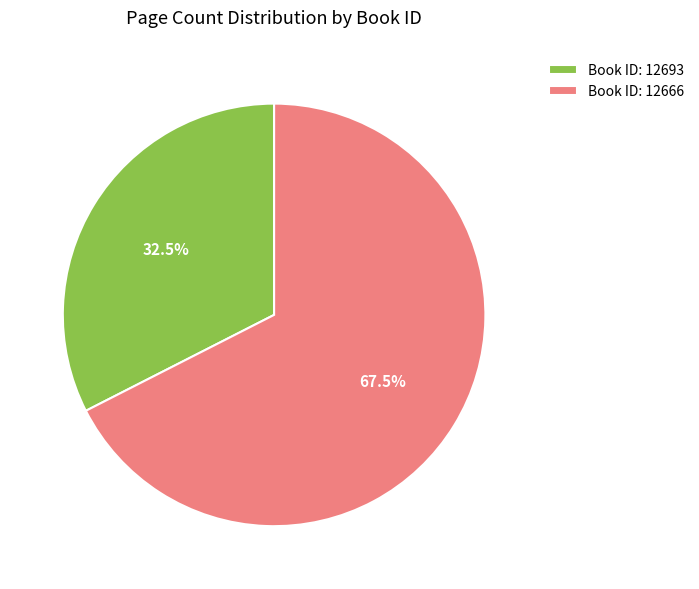

Approximately how many times larger is the value at Book ID: 12666 compared to Book ID: 12693?

2.1